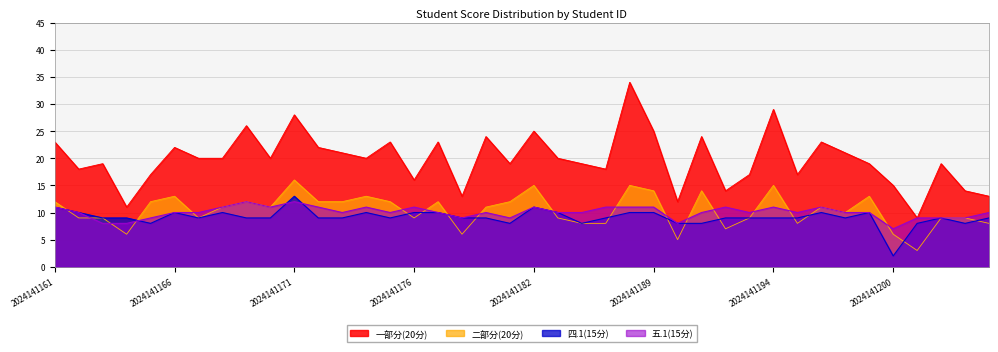

What is the sum of the 二部分(20分) values at 2024141165 and 2024141189?

26